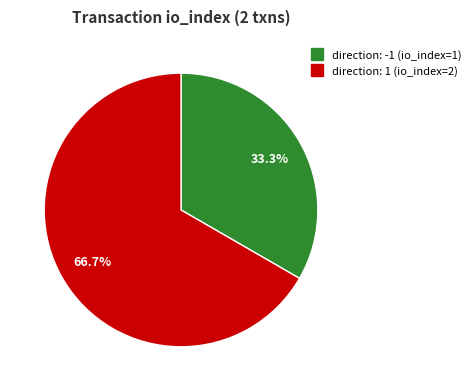

What is the majority slice?

direction: 1 (io_index=2)